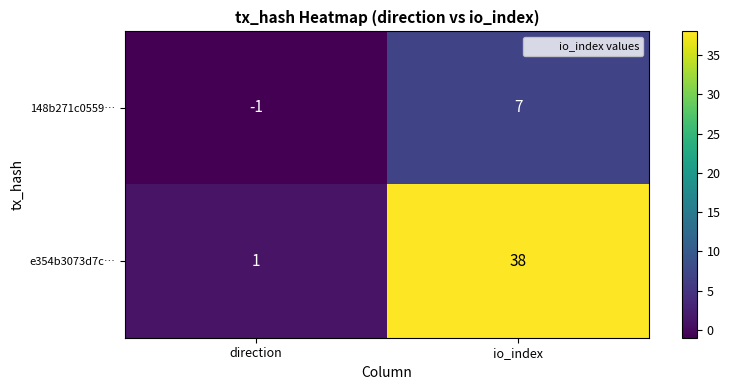

At io_index, list the series in order from largest to smallest.

e354b3073d7c…, 148b271c0559…